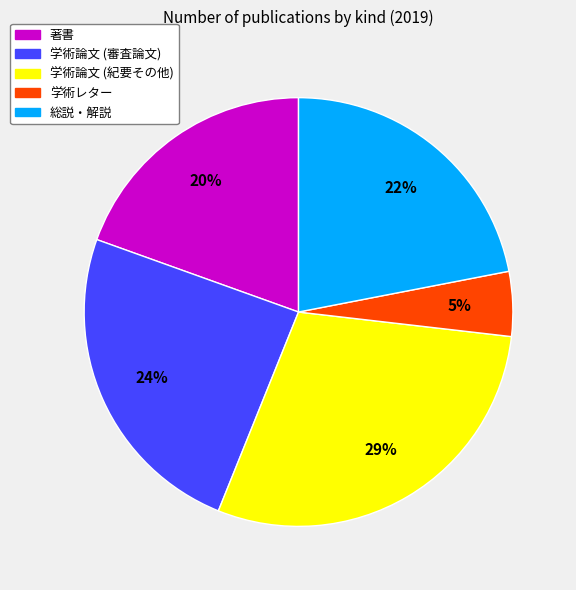

Do 学術レター and 総説・解説 together represent more than half of the pie?

No